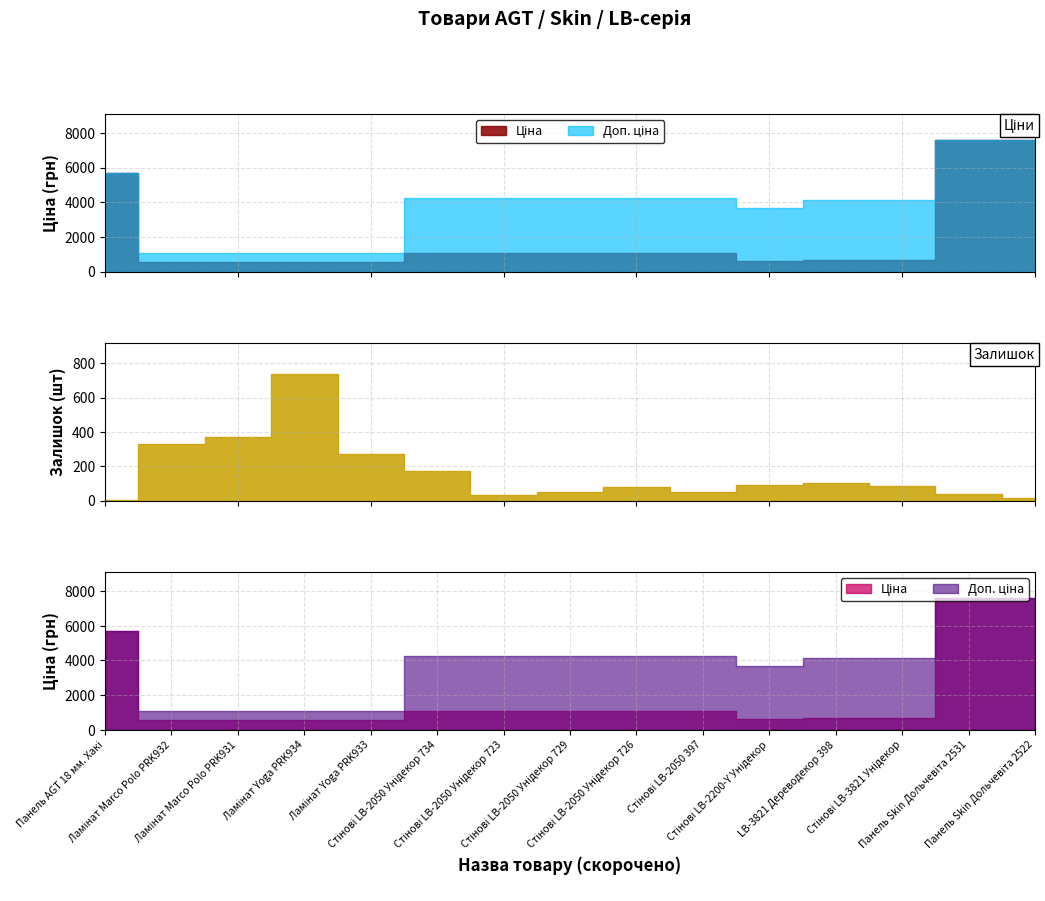

What is the difference between the maximum and minimum values in the Залишок series?

732.0